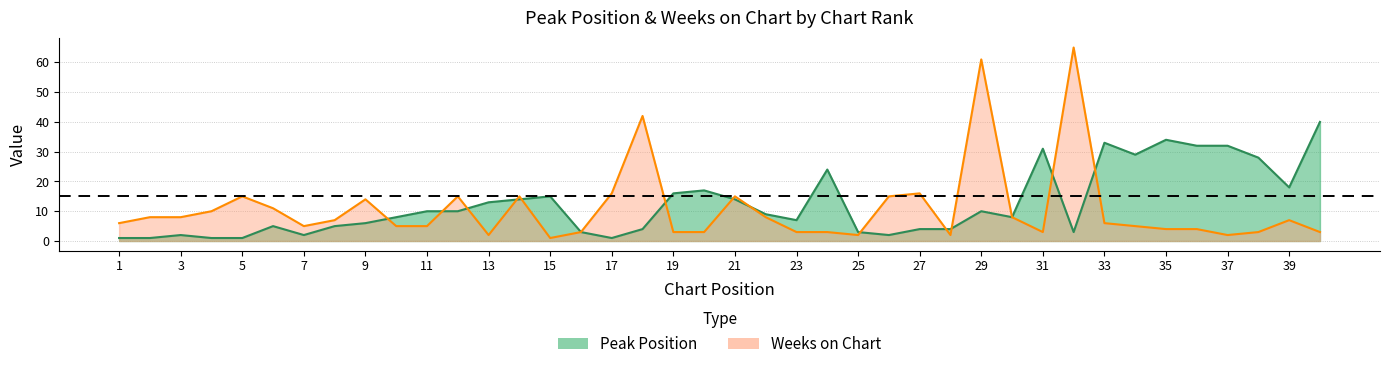

Which label corresponds to the largest value in the chart?

32